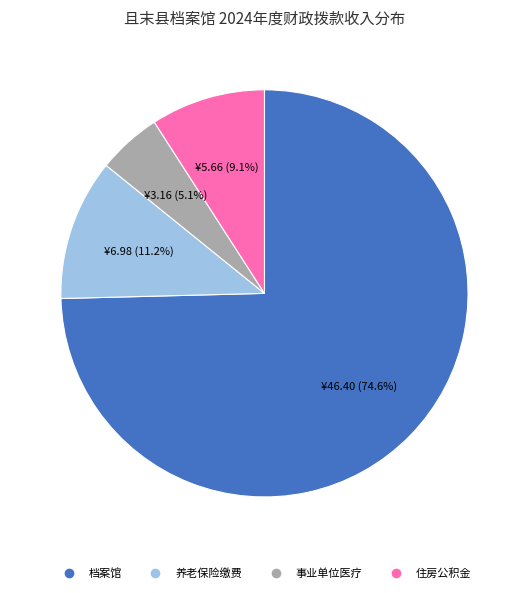

Does any single category account for the majority?

Yes